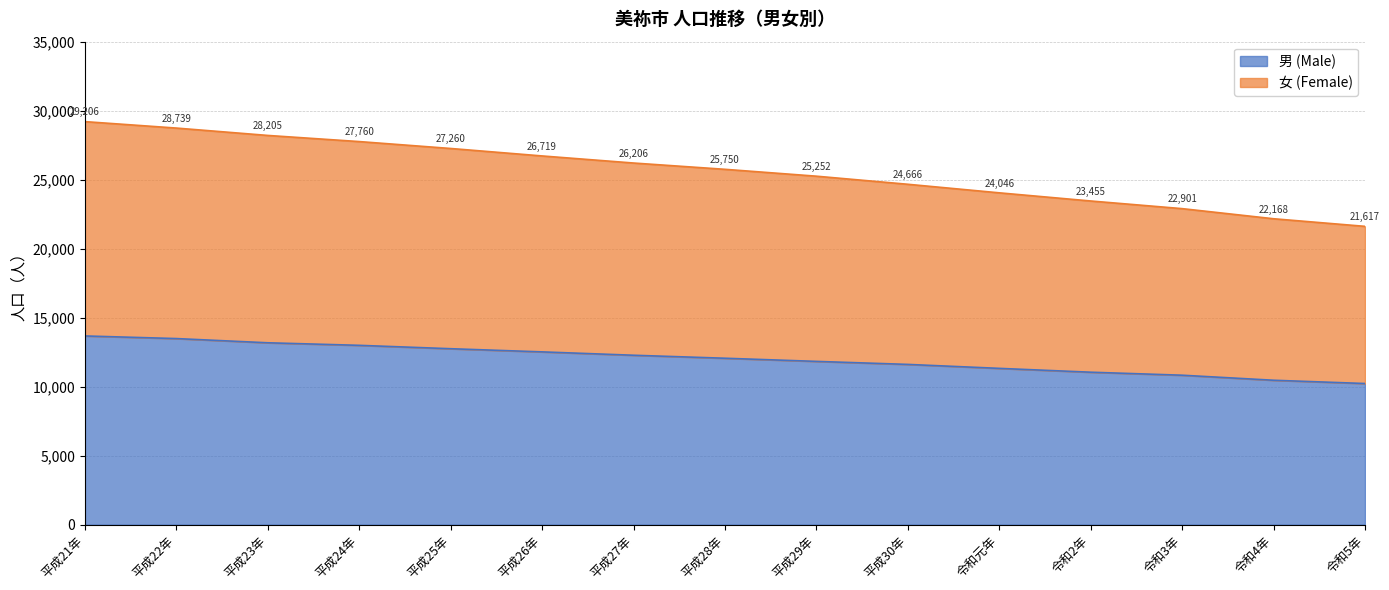

What is the maximum value shown in the chart?

29206